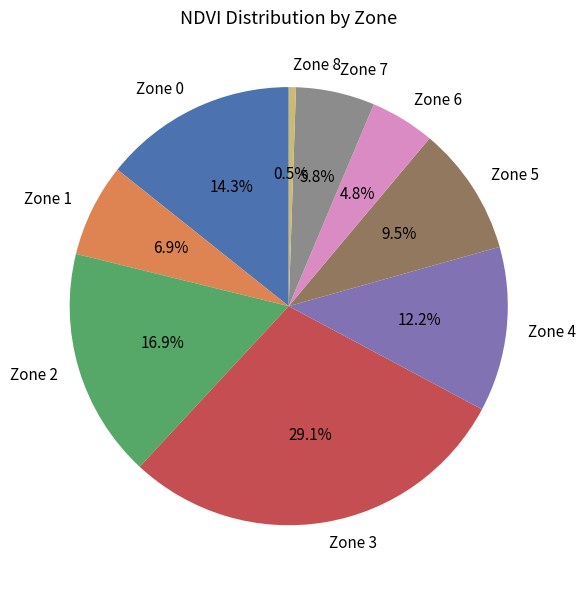

Does Zone 8 represent more than half of the total?

No